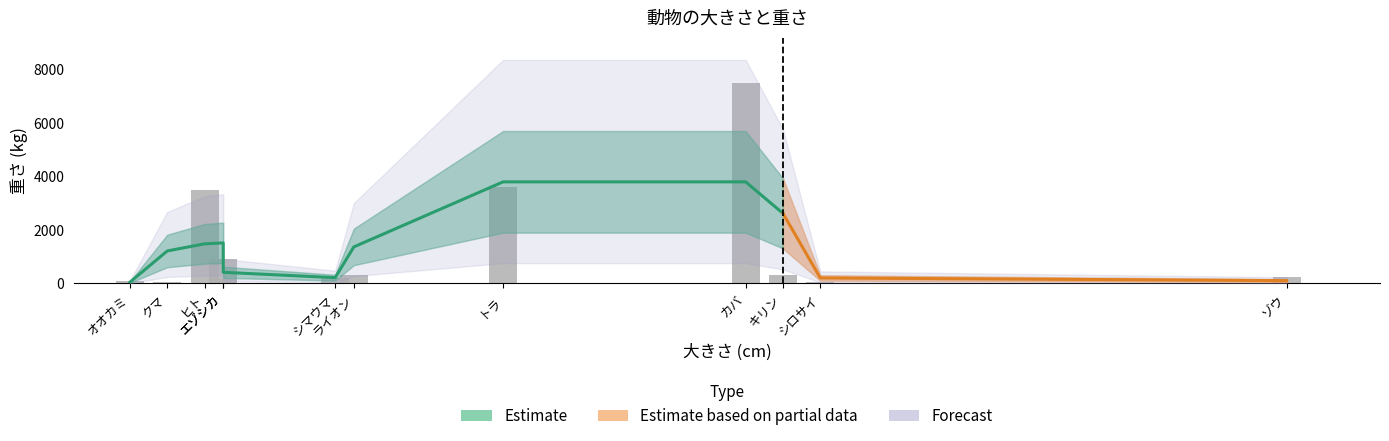

What is the smallest value displayed?

45